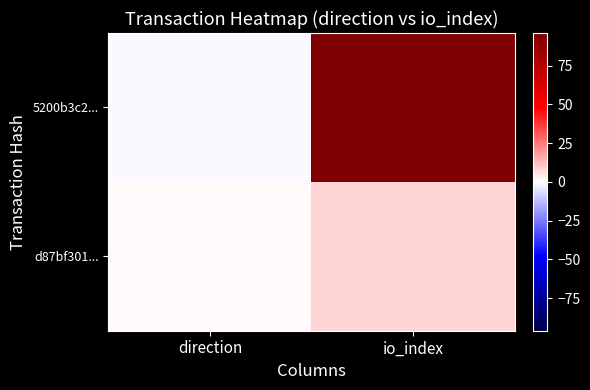

Rank the series by their maximum value, from highest to lowest.

5200b3c2..., d87bf301...